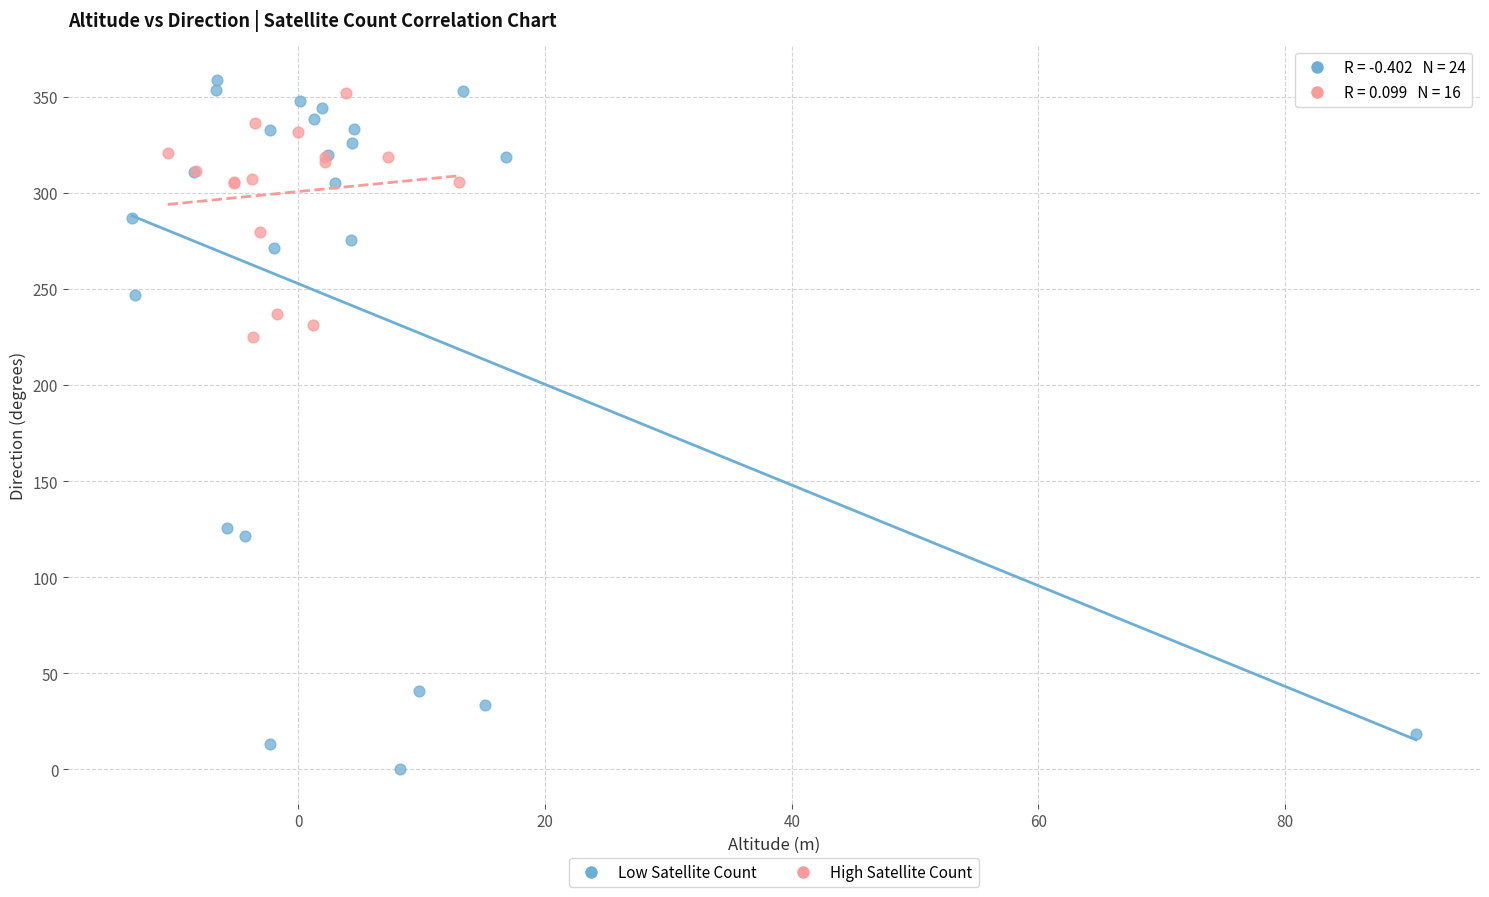

Which series reaches the minimum Y coordinate?

Low Satellite Count